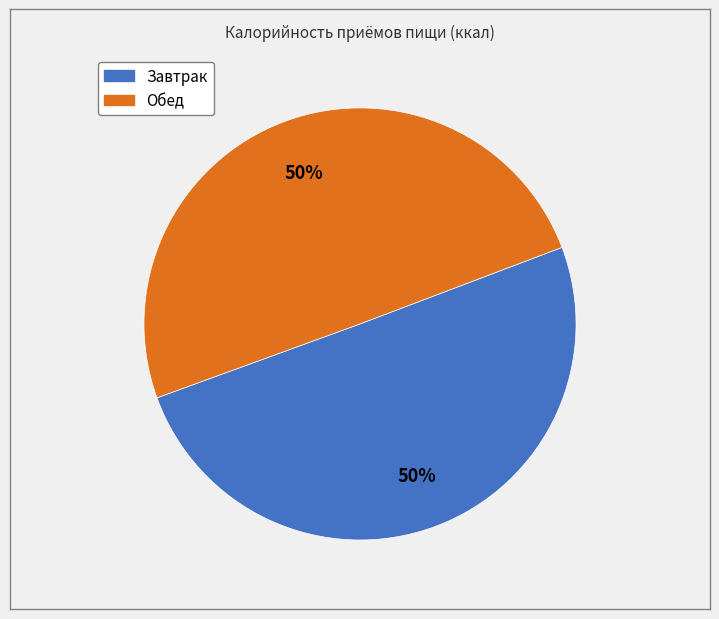

To the nearest percent, what is the combined percentage of Обед and Завтрак?

100%